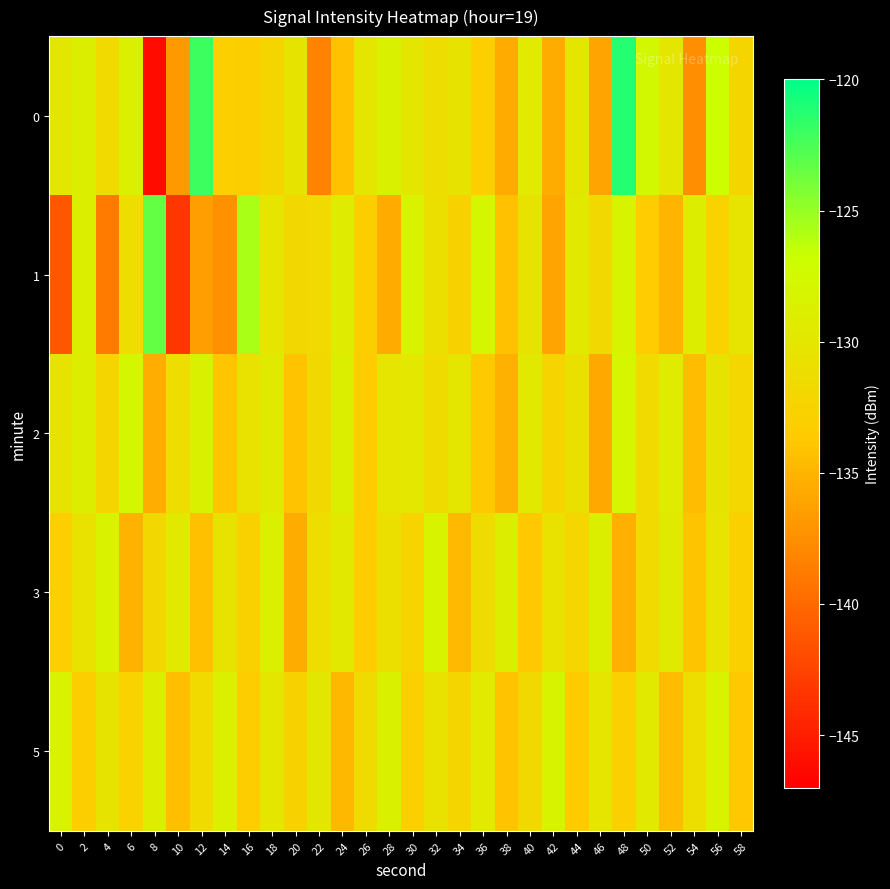

What is the difference between the highest and lowest values at 58?

3.5